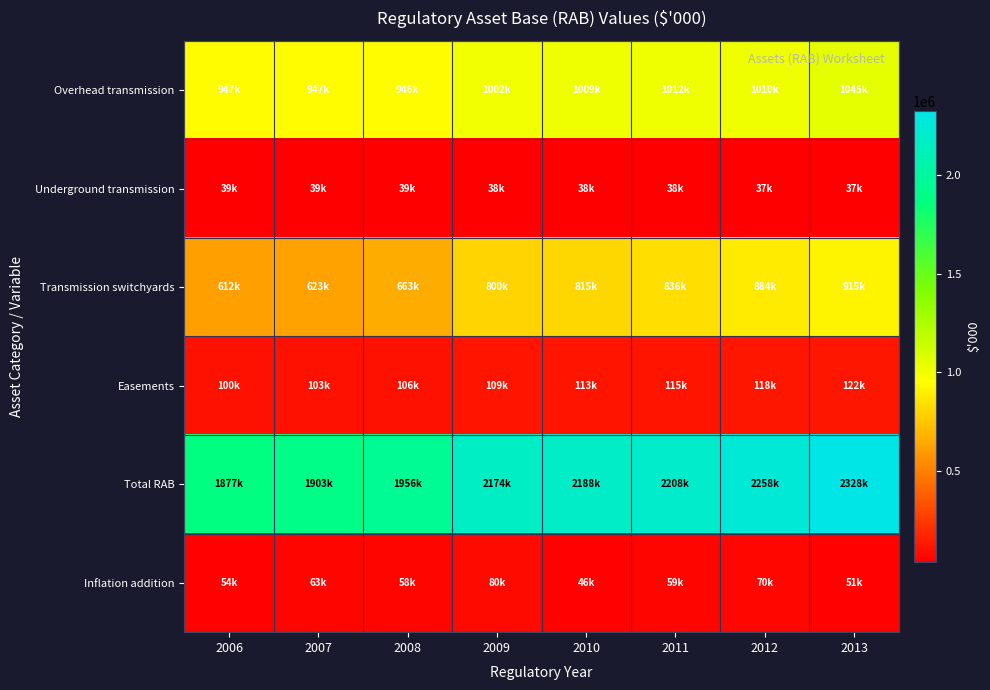

Reading left to right, list all the values displayed in this chart.

Overhead transmission: 2006=947233.2	2007=946708.6	2008=946221.5	2009=1001928.3	2010=1008691.6	2011=1012409.6	2012=1010384.4	2013=1044676.6
Underground transmission: 2006=38995.2	2007=38786.2	2008=38716.5	2009=38368.0	2010=38410.0	2011=37813.0	2012=37387.3	2013=37095.5
Transmission switchyards: 2006=611874.9	2007=623385.9	2008=662510.1	2009=800385.1	2010=814692.8	2011=836476.7	2012=883641.6	2013=914773.5
Easements: 2006=99987.8	2007=102786.1	2008=106130.4	2009=108973.8	2010=112989.7	2011=115372.0	2012=118435.0	2013=122110.5
Total RAB: 2006=1876932.2	2007=1902983.2	2008=1956232.1	2009=2174199.4	2010=2188157.6	2011=2207940.8	2012=2257868.1	2013=2328015.9
Inflation addition: 2006=53853.4	2007=63456.8	2008=57869.2	2009=80123.5	2010=46135.9	2011=58617.9	2012=70071.8	2013=51319.0